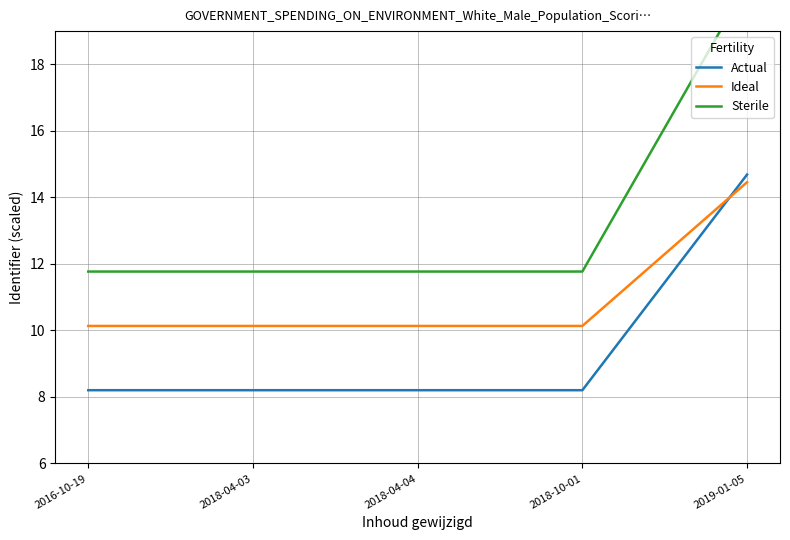

Where is Sterile nearest to the value 16?

2018-10-01